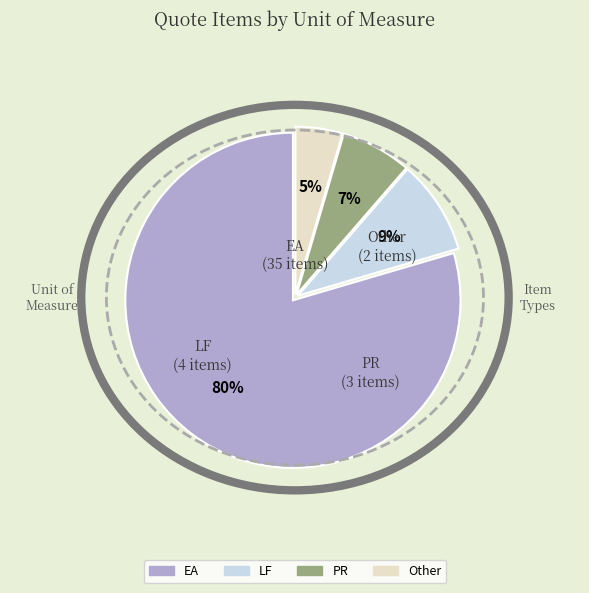

True or false: LF accounts for 16% of the total.

False